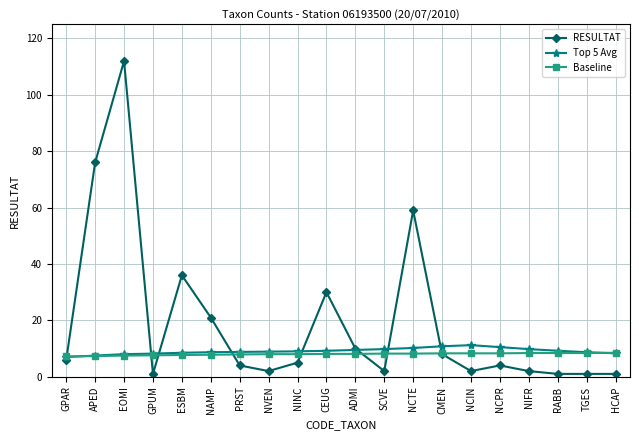

True or false: RESULTAT has more than 0 points higher than both neighbors.

True